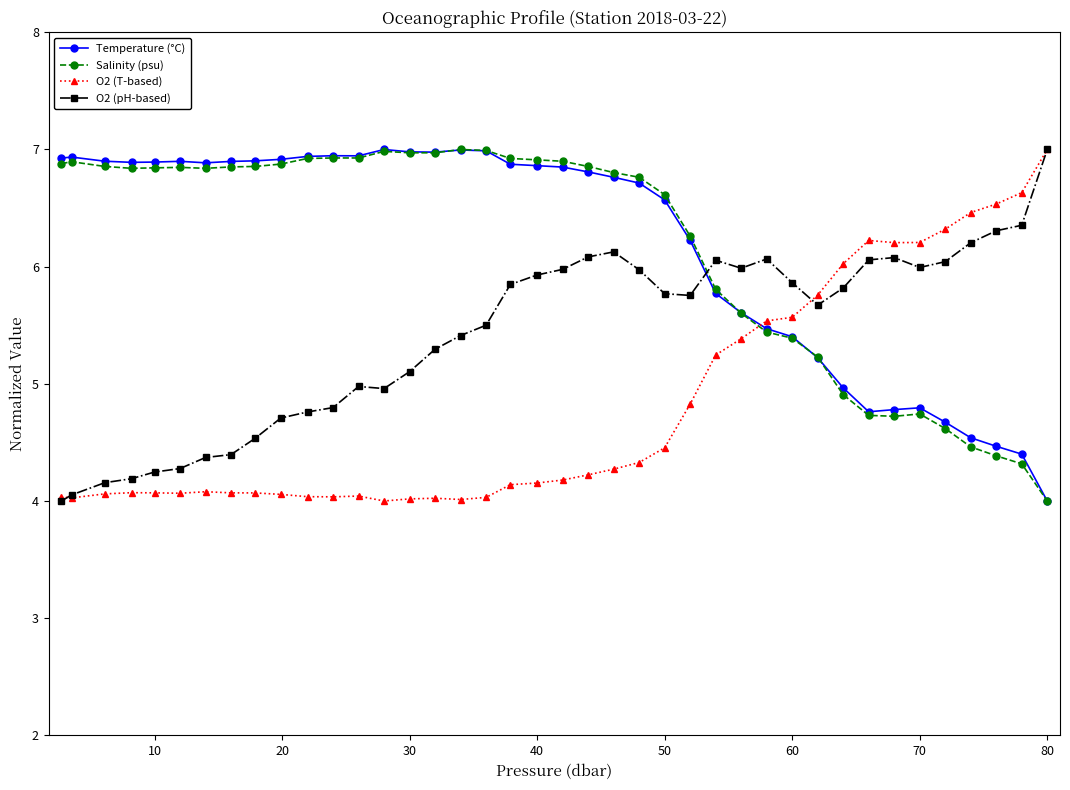

What are all the series names shown in the legend?

Temperature (°C), Salinity (psu), O2 (T-based), O2 (pH-based)